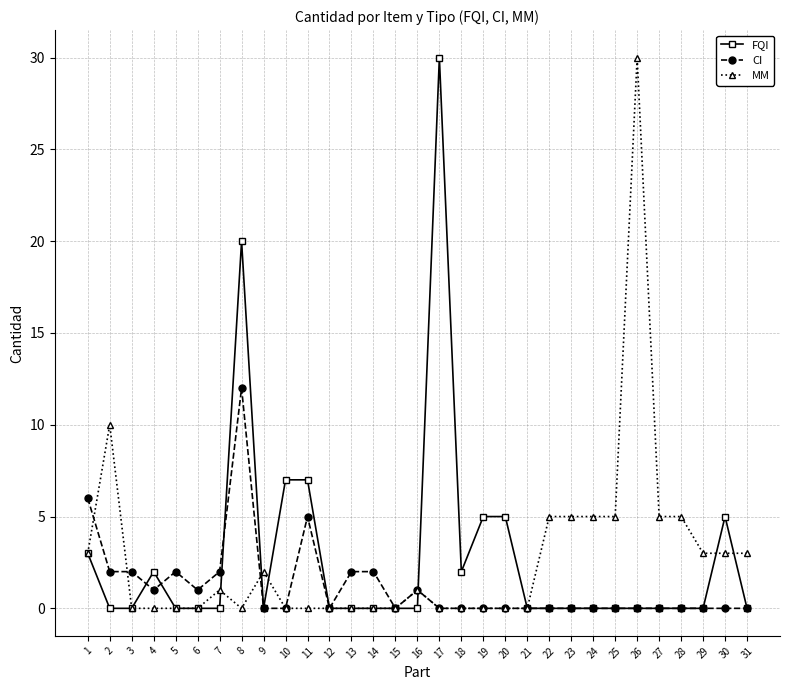

At which category does MM reach its first local peak?

2